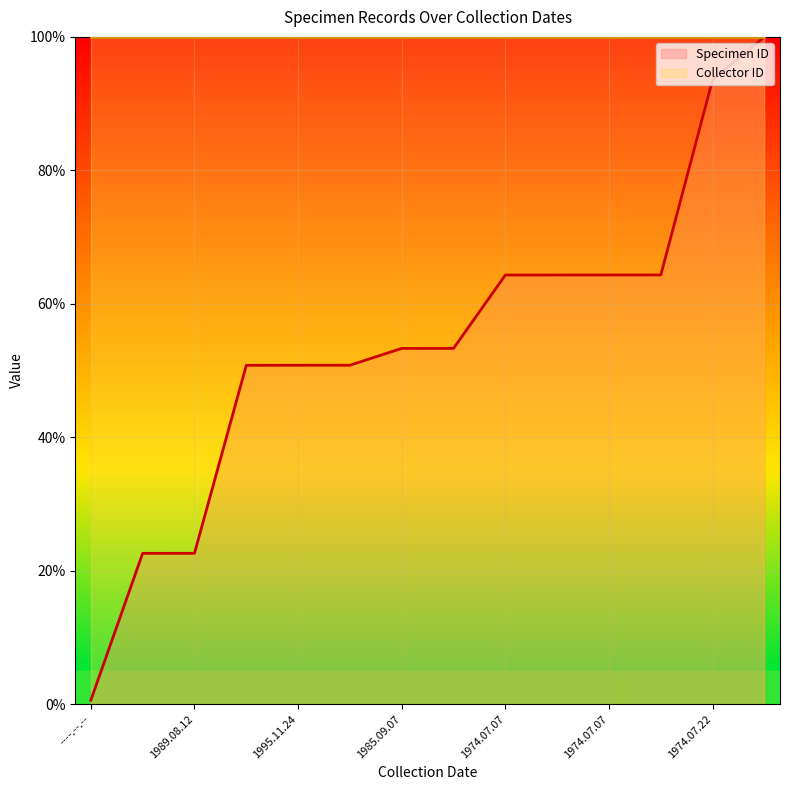

What is the greatest value displayed?

100.0